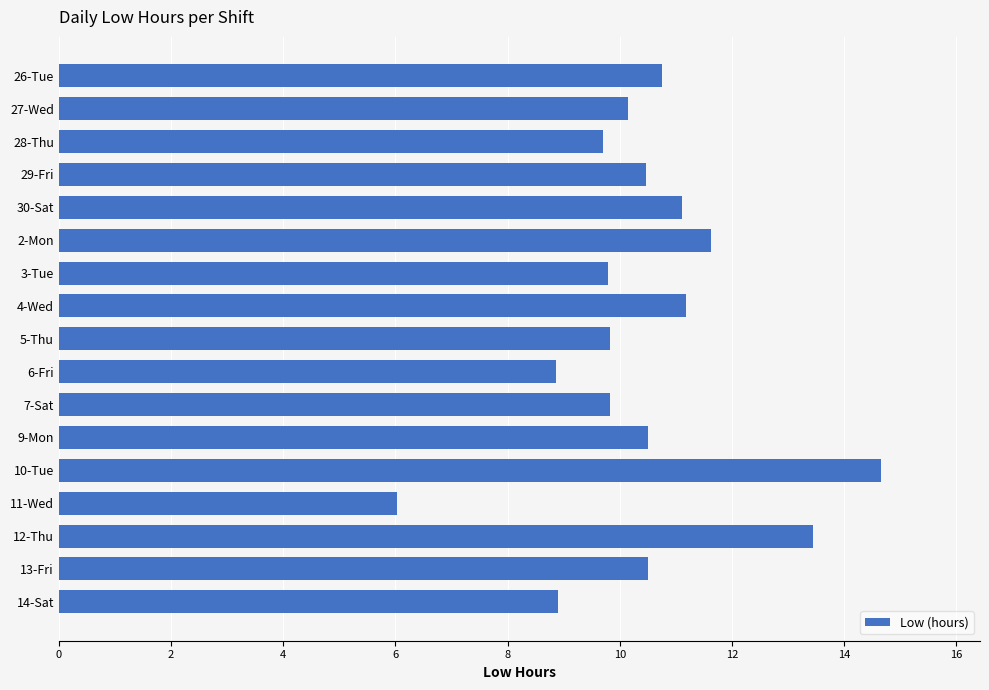

What is the ratio of the value at 4-Wed to the value at 3-Tue?

1.1